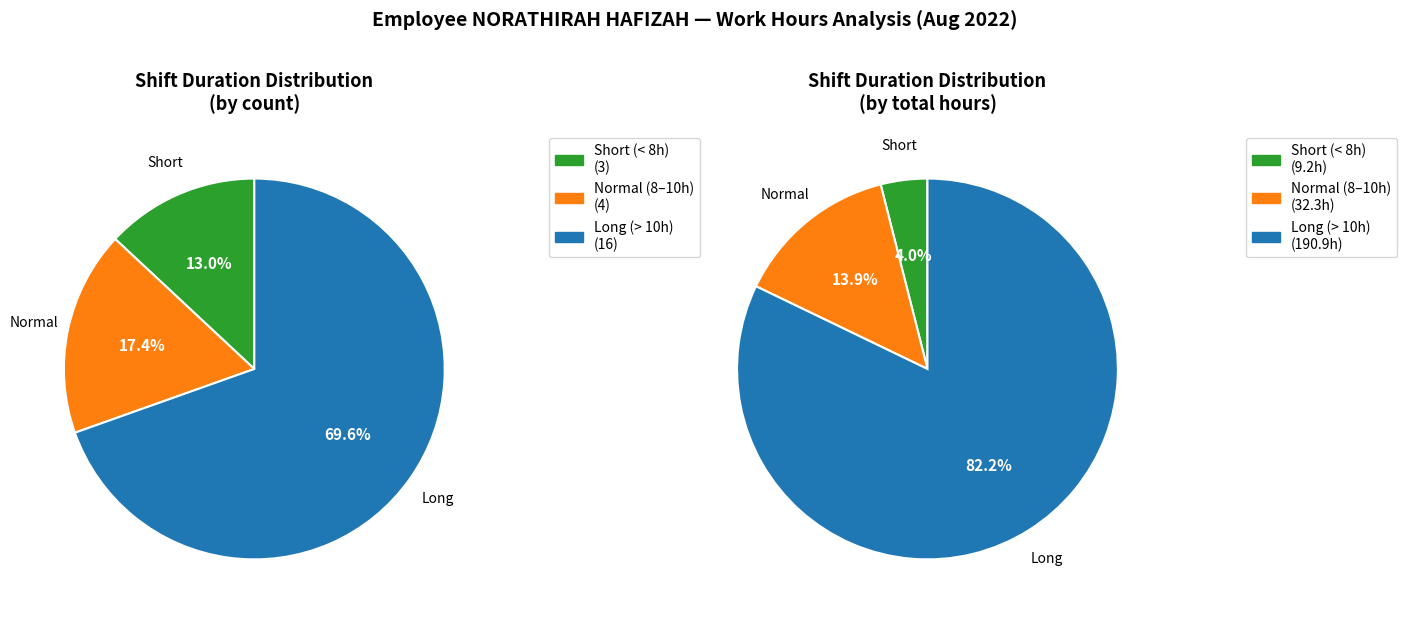

Is it true that 0 is 64% of the pie?

False